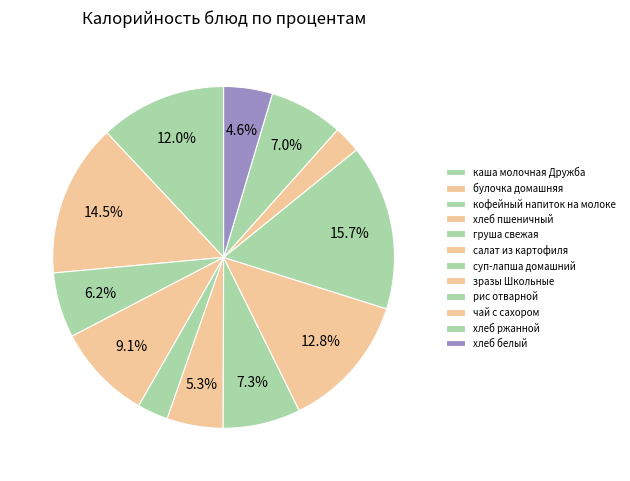

Is there a majority slice in this chart?

No